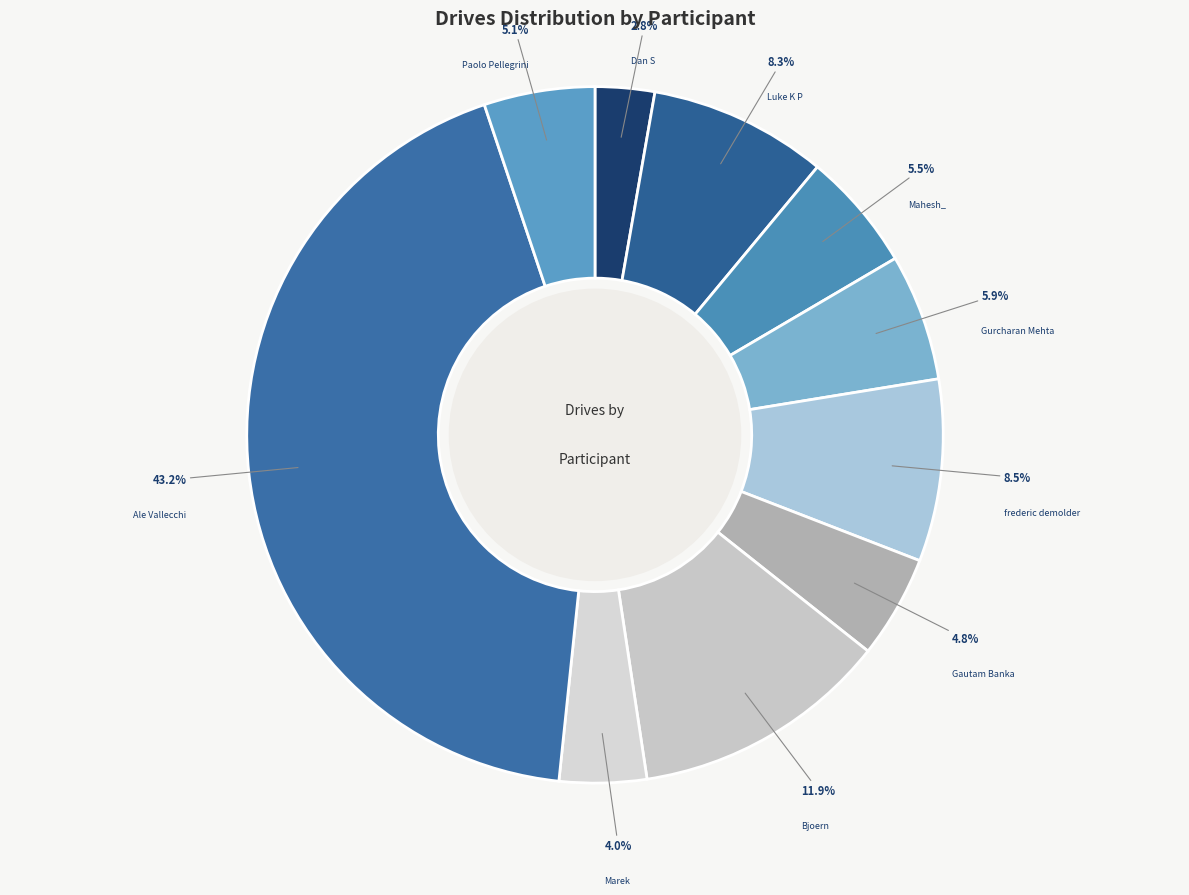

Is it true that Dan S is 3% of the pie?

True